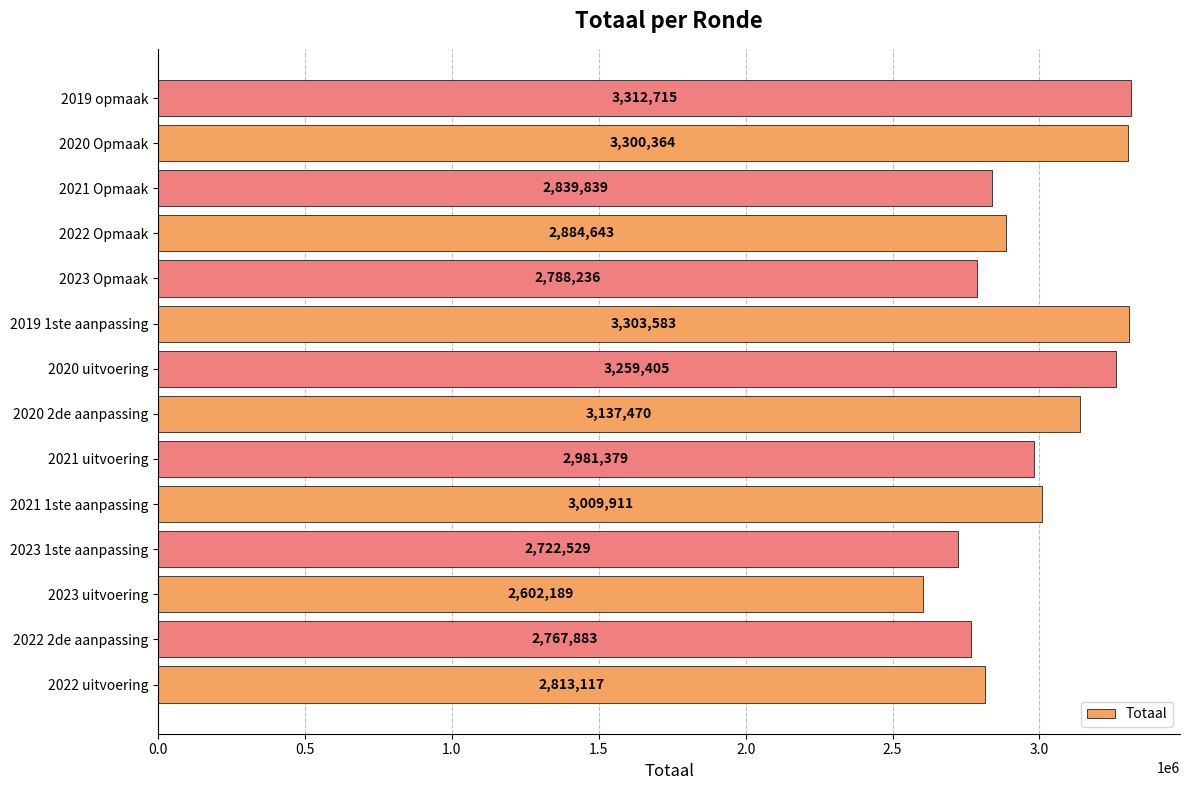

Reading top to bottom, transcribe all the data shown in this chart.

2019 opmaak=3312715	2020 Opmaak=3300364	2021 Opmaak=2839839	2022 Opmaak=2884643	2023 Opmaak=2788236	2019 1ste aanpassing=3303583	2020 uitvoering=3259405	2020 2de aanpassing=3137470	2021 uitvoering=2981379	2021 1ste aanpassing=3009911	2023 1ste aanpassing=2722529	2023 uitvoering=2602189	2022 2de aanpassing=2767883	2022 uitvoering=2813117